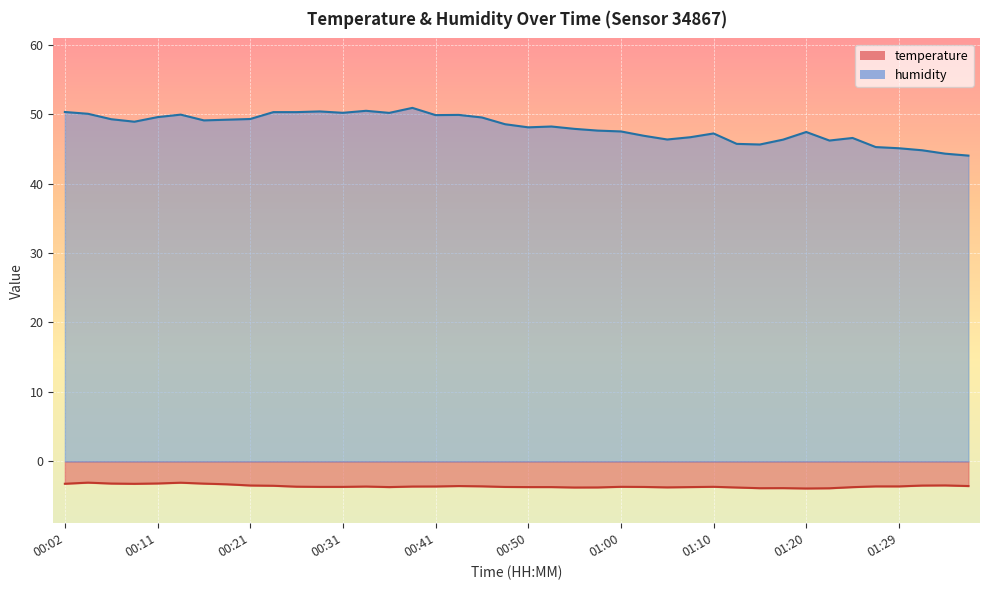

What is the value of the temperature point at the 24th from the left?

-3.7